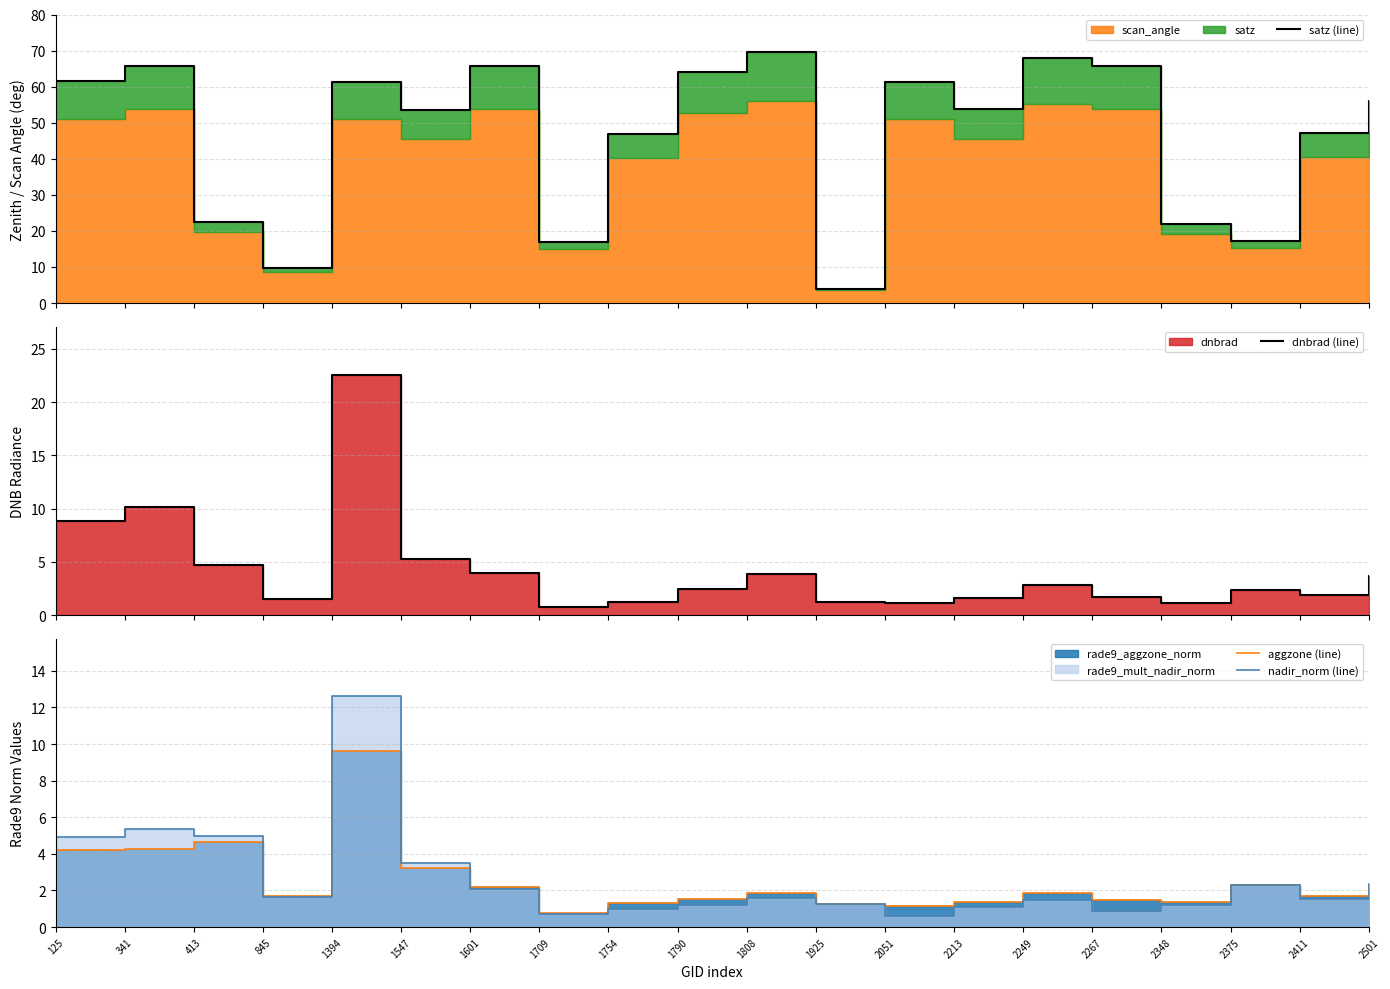

After their last crossing, which series has the higher values: nadir_norm (line) or dnbrad (line)?

dnbrad (line)